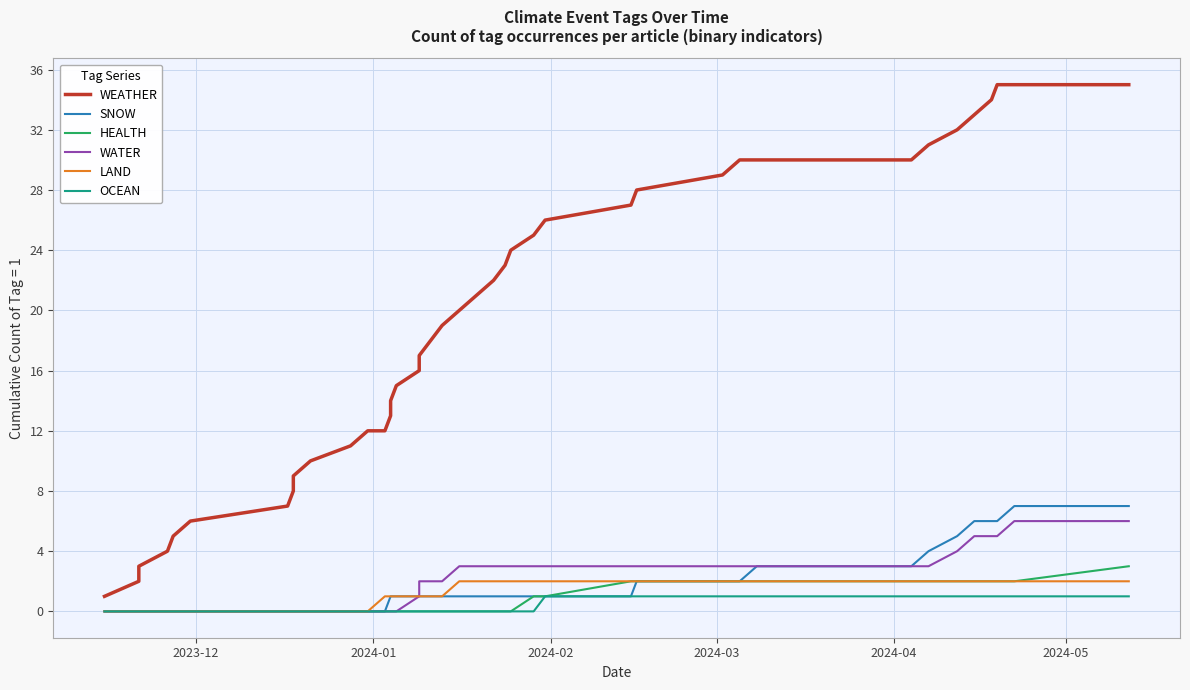

What is the value of the LAND point at the 39th from the left?

2